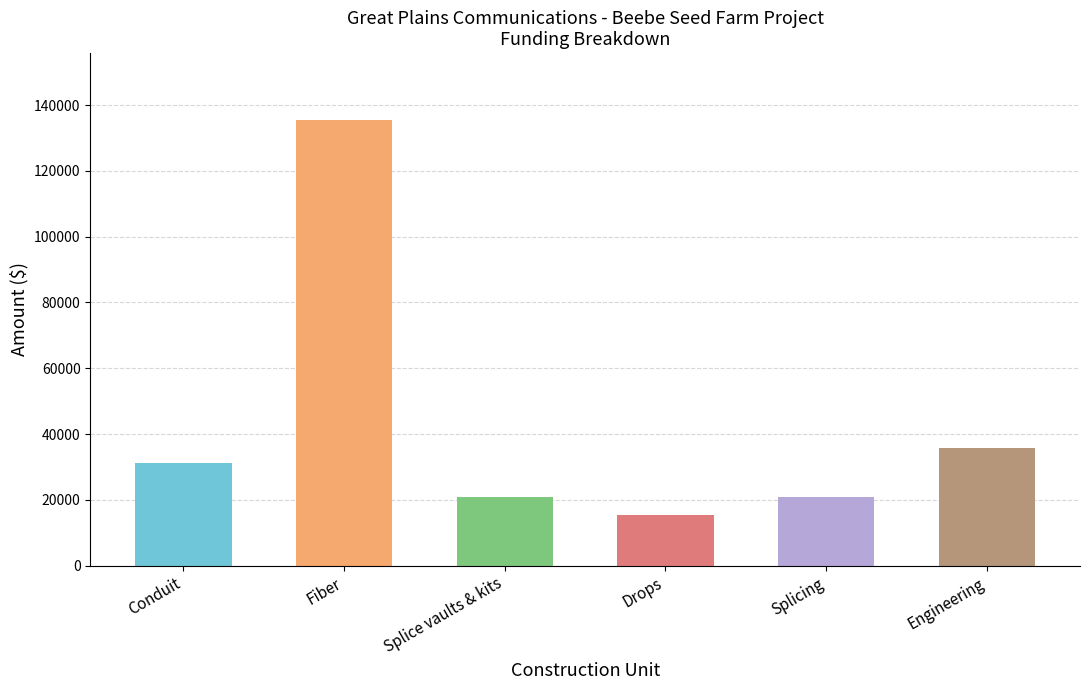

Reading right to left, transcribe all the data shown in this chart.

35828	20842	15500	20842	135474	31264